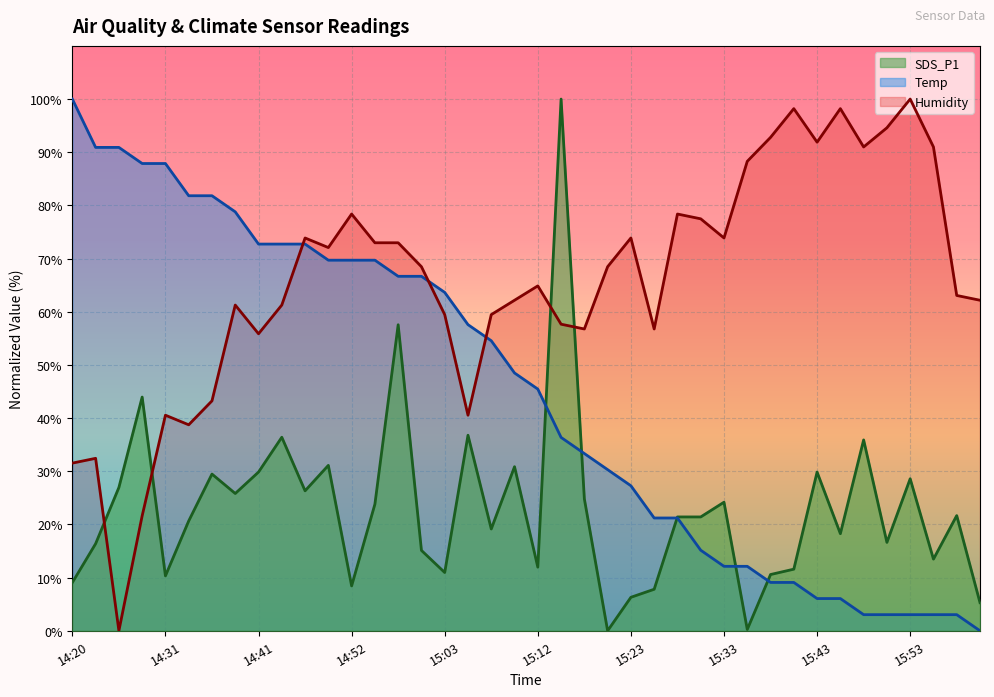

Between 14:20 and 14:49, which series saw the biggest shift?

Humidity